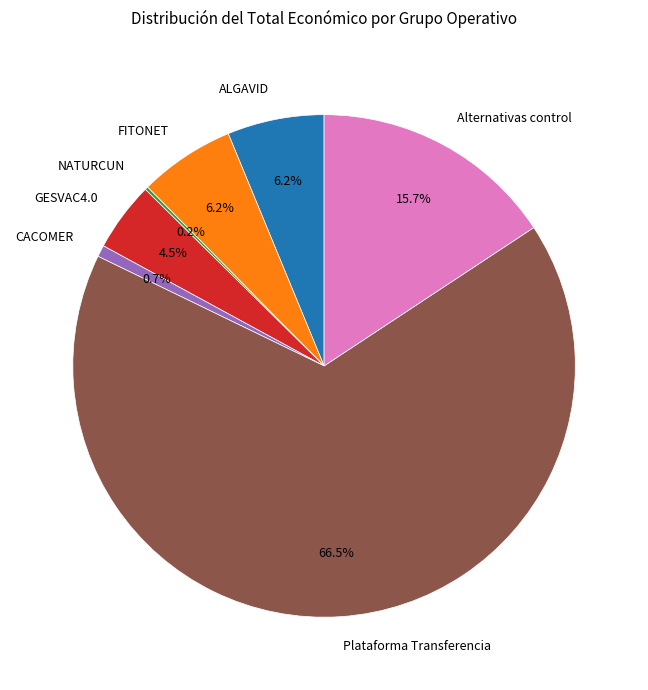

Which category has the biggest portion of the pie?

Plataforma Transferencia